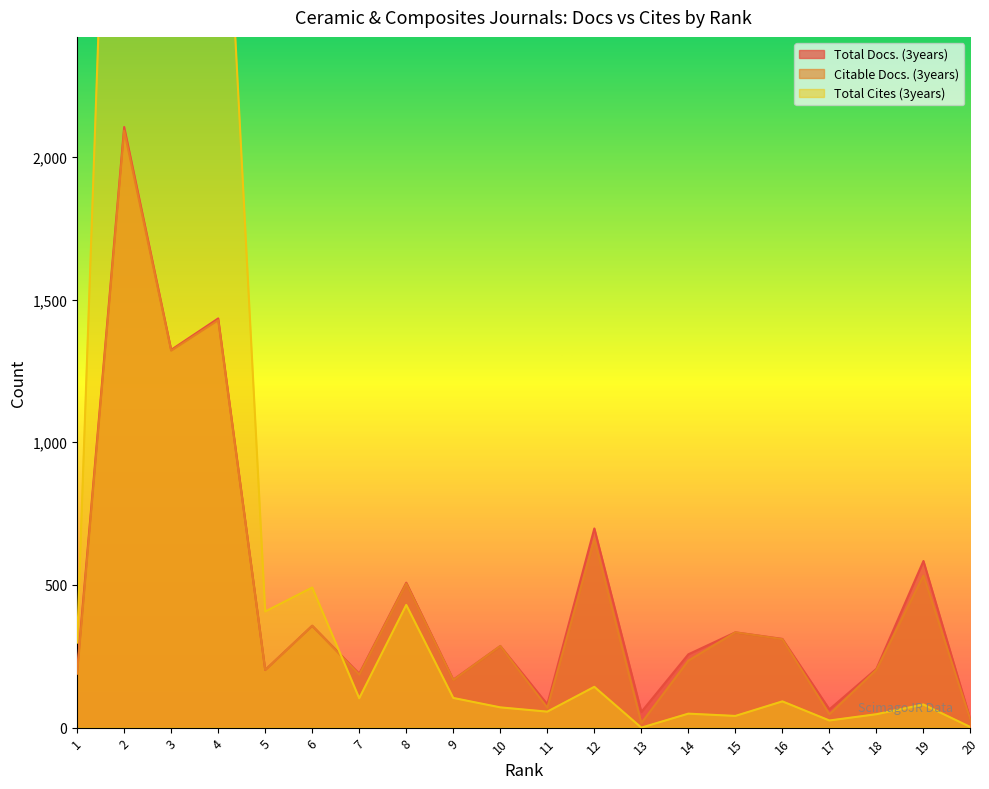

The value of Total Docs. (3years) at 16 is 157. True or false?

False